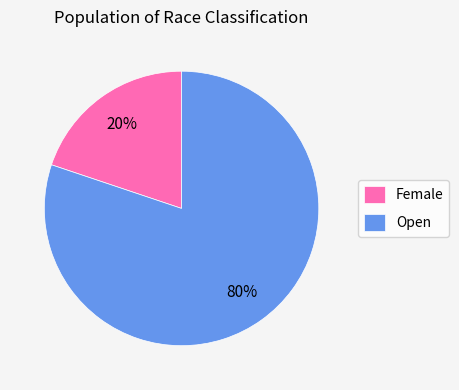

Does Open represent more than half of the total?

Yes